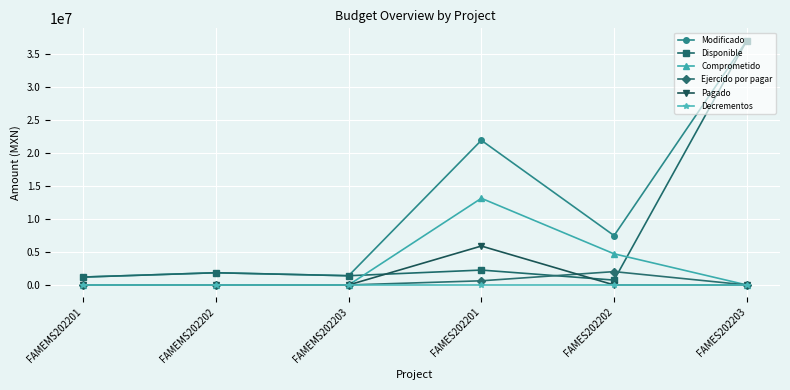

True or false: Comprometido has more than 0 points higher than both neighbors.

True